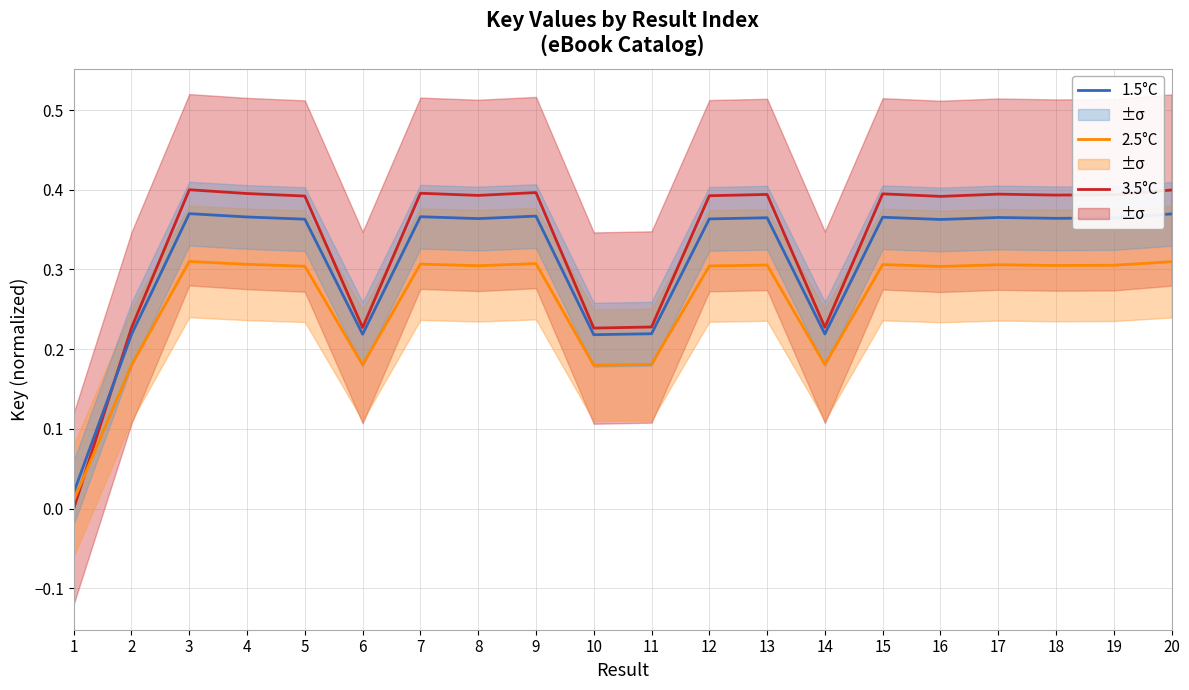

How many categories are shown in the chart?

20